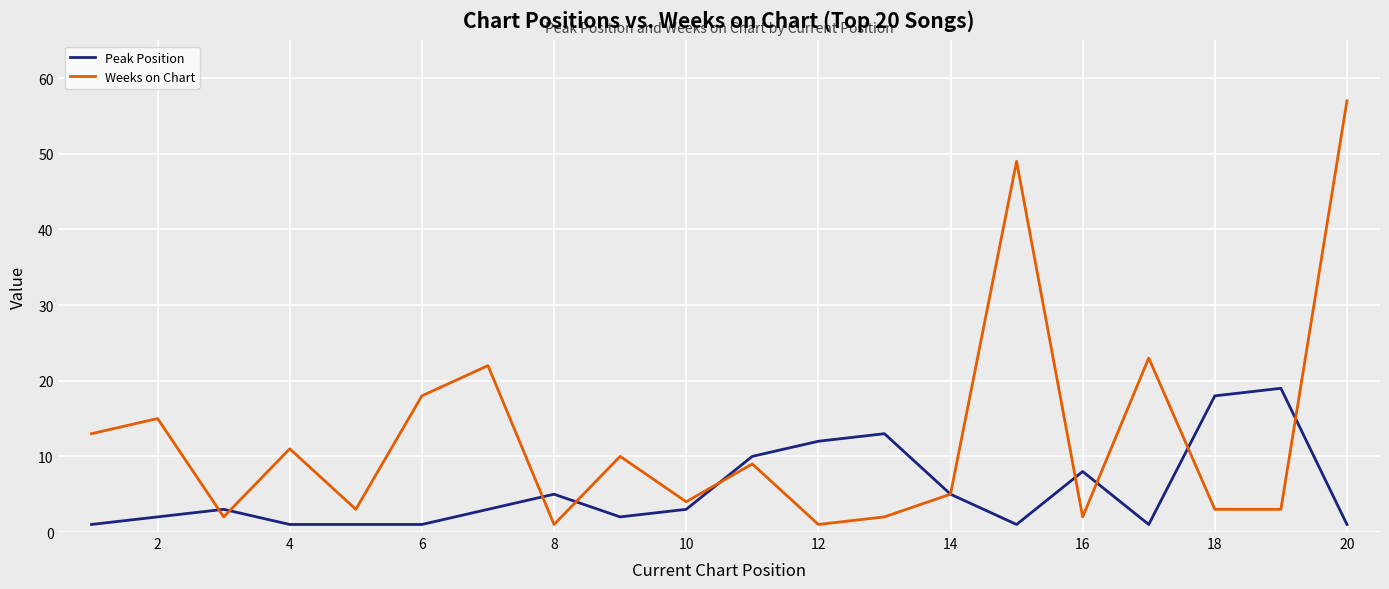

What are all the series names shown in the legend?

Peak Position, Weeks on Chart